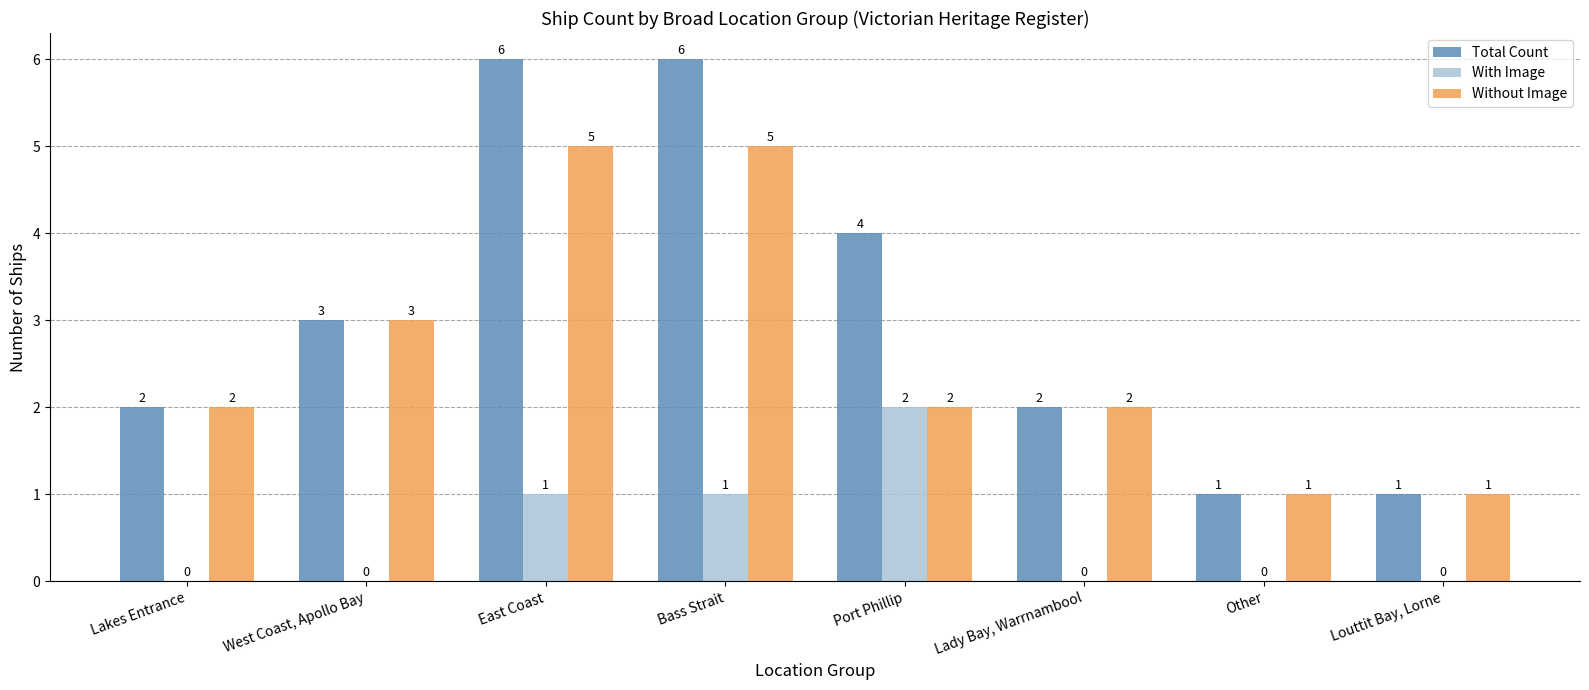

True or false: Without Image has a value of 2 at Louttit Bay, Lorne.

False